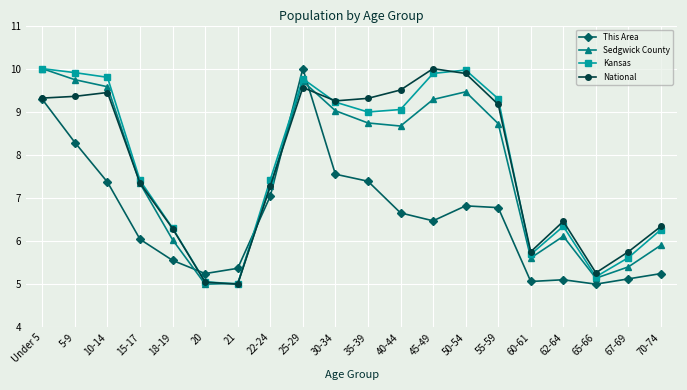

At which label does Kansas first exceed 8?

Under 5